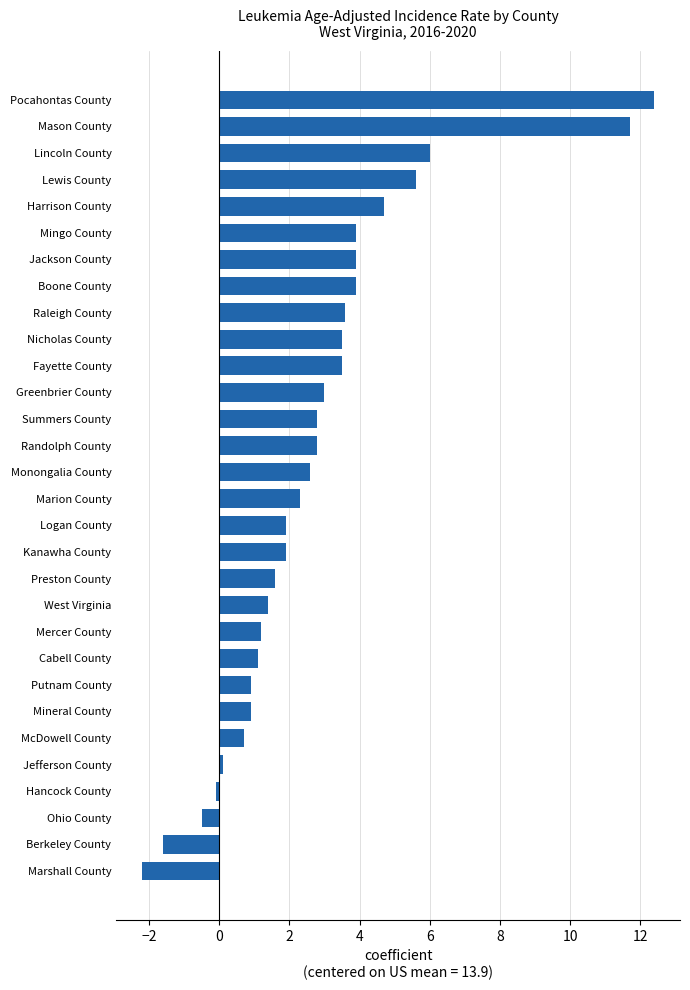

Reading bottom to top, transcribe all the data shown in this chart.

Marshall County=-2.2	Berkeley County=-1.6	Ohio County=-0.5	Hancock County=-0.1	Jefferson County=0.1	McDowell County=0.7	Mineral County=0.9	Putnam County=0.9	Cabell County=1.1	Mercer County=1.2	West Virginia=1.4	Preston County=1.6	Kanawha County=1.9	Logan County=1.9	Marion County=2.3	Monongalia County=2.6	Randolph County=2.8	Summers County=2.8	Greenbrier County=3.0	Fayette County=3.5	Nicholas County=3.5	Raleigh County=3.6	Boone County=3.9	Jackson County=3.9	Mingo County=3.9	Harrison County=4.7	Lewis County=5.6	Lincoln County=6.0	Mason County=11.7	Pocahontas County=12.4